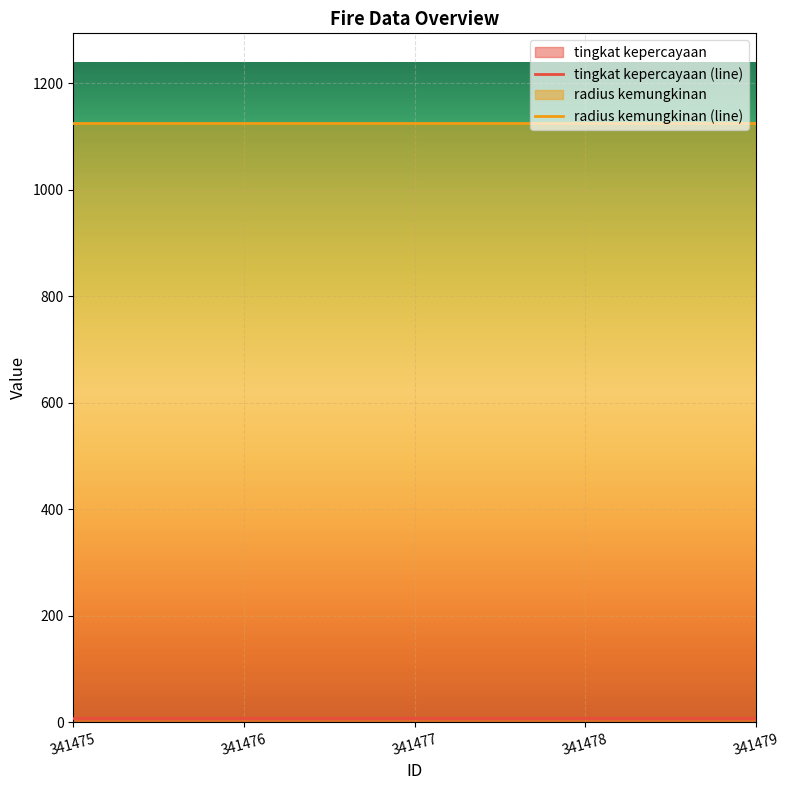

List the series in order of their peak value, lowest first.

tingkat kepercayaan, radius kemungkinan